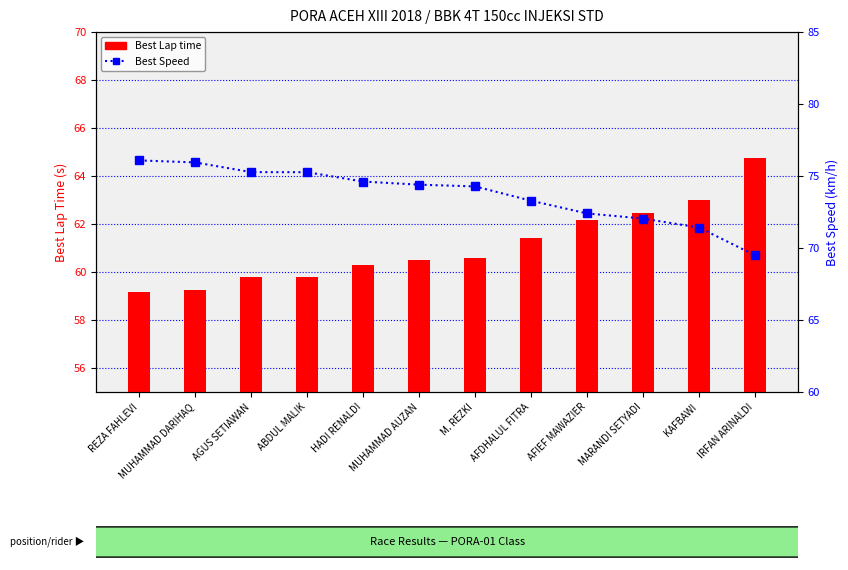

Reading right to left, transcribe all the data shown in this chart.

Best Lap time: 64.8	63.0	62.5	62.2	61.4	60.6	60.5	60.3	59.8	59.8	59.3	59.1
Best Speed: 69.5	71.4	72.0	72.4	73.3	74.3	74.4	74.6	75.3	75.3	75.9	76.1